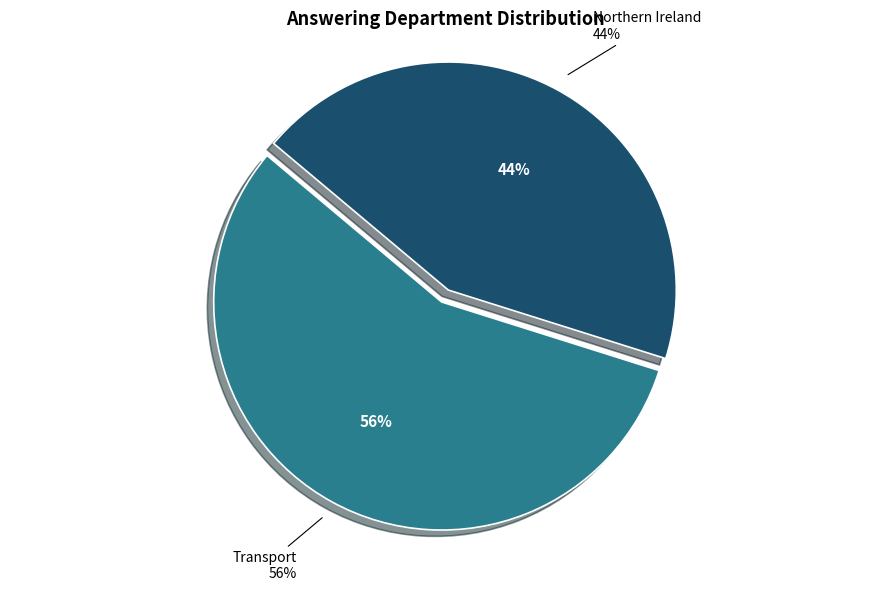

Which has a higher value, Northern Ireland or Transport?

Transport